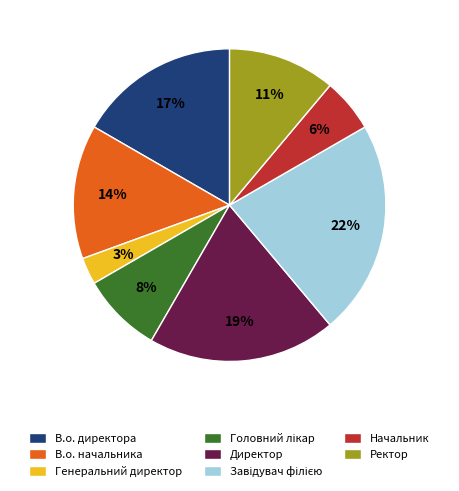

What percentage is the В.о. начальника slice, to the nearest percent?

14%